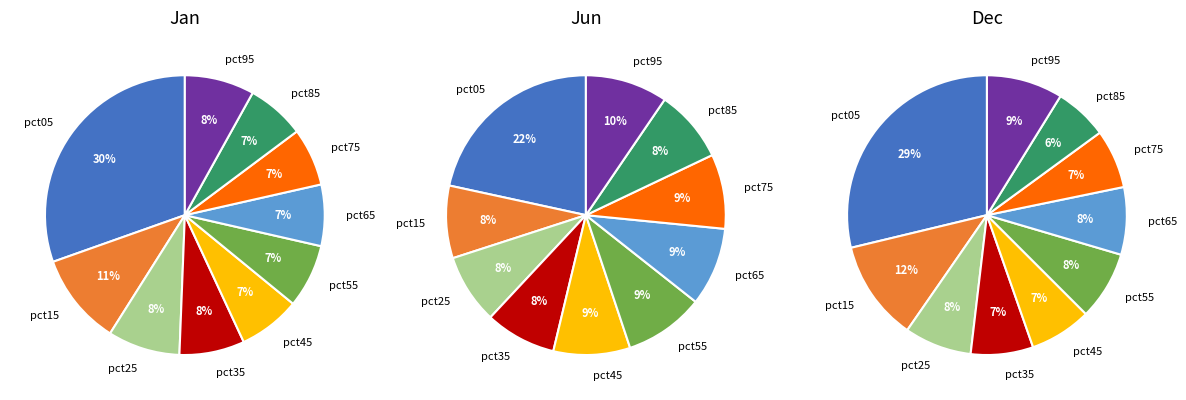

Do dec and 5 together represent more than half of the pie?

No